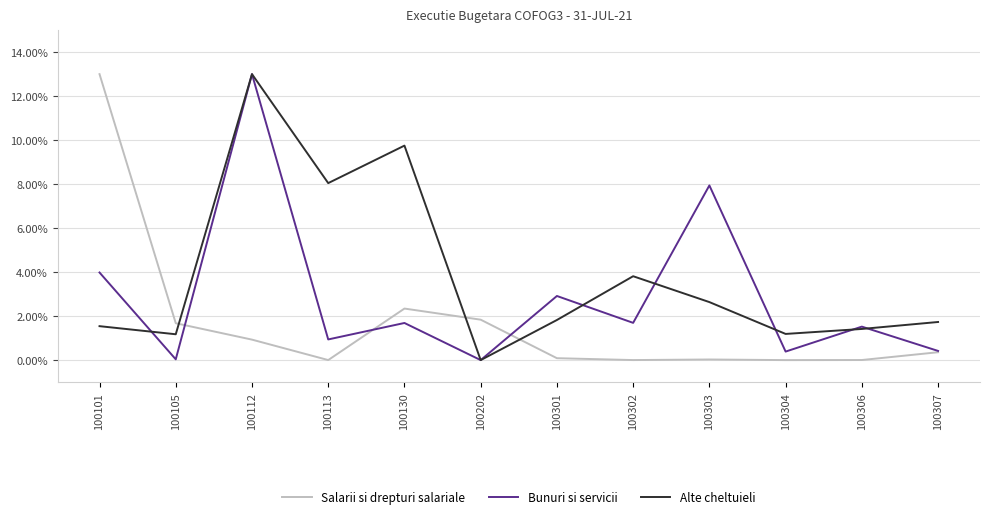

List the series in order of their peak value, highest first.

Alte cheltuieli, Salarii si drepturi salariale, Bunuri si servicii